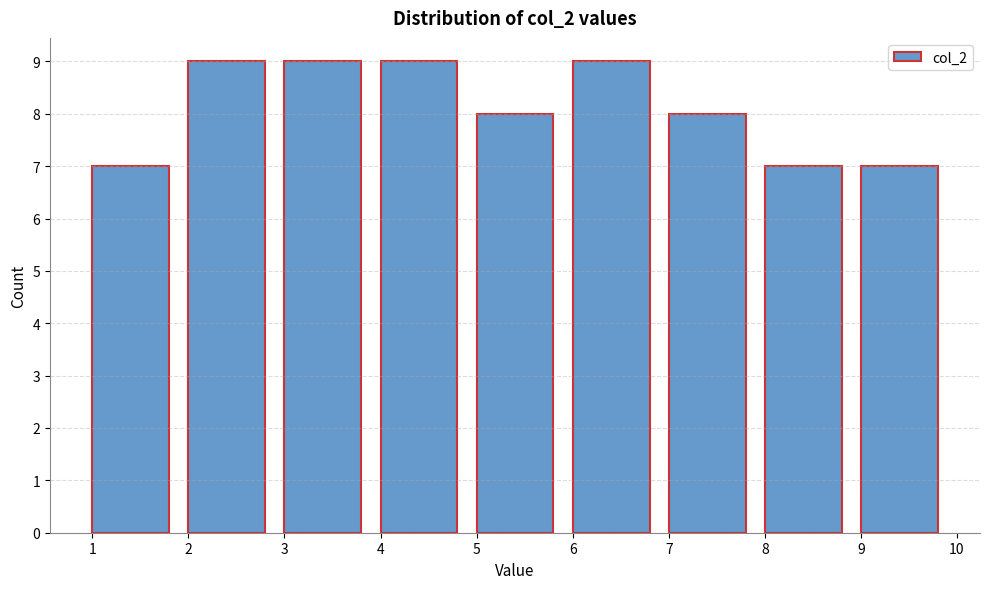

Reading left to right, transcribe this chart: for each bar, give the range it covers on the x-axis and its height. The values are not printed on the chart, so give them approximately, as read against the axis.

1 to 2: 7
2 to 3: 9
3 to 4: 9
4 to 5: 9
5 to 6: 8
6 to 7: 9
7 to 8: 8
8 to 9: 7
9 to 10: 7